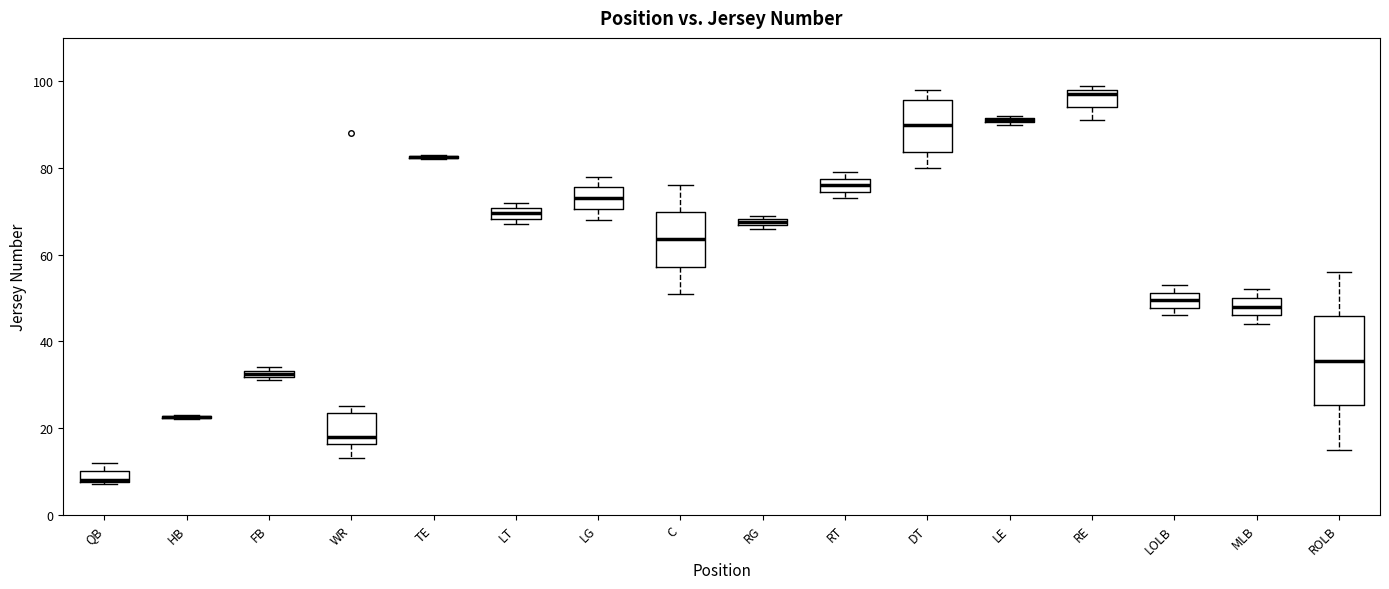

Comparing the boxes themselves (not the whiskers), which one is the tallest?

ROLB